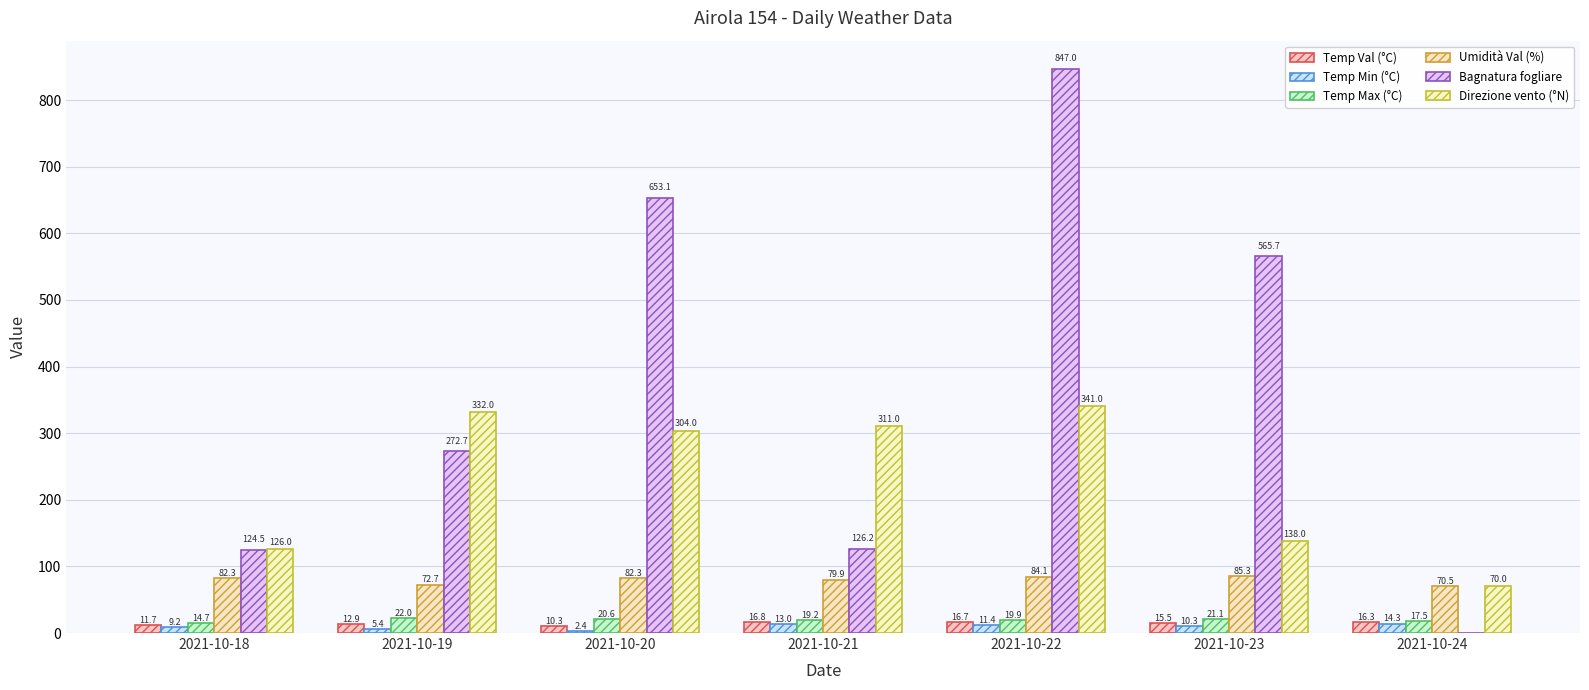

What is the difference between the maximum and minimum values in the Temp Max (°C) series?

7.3